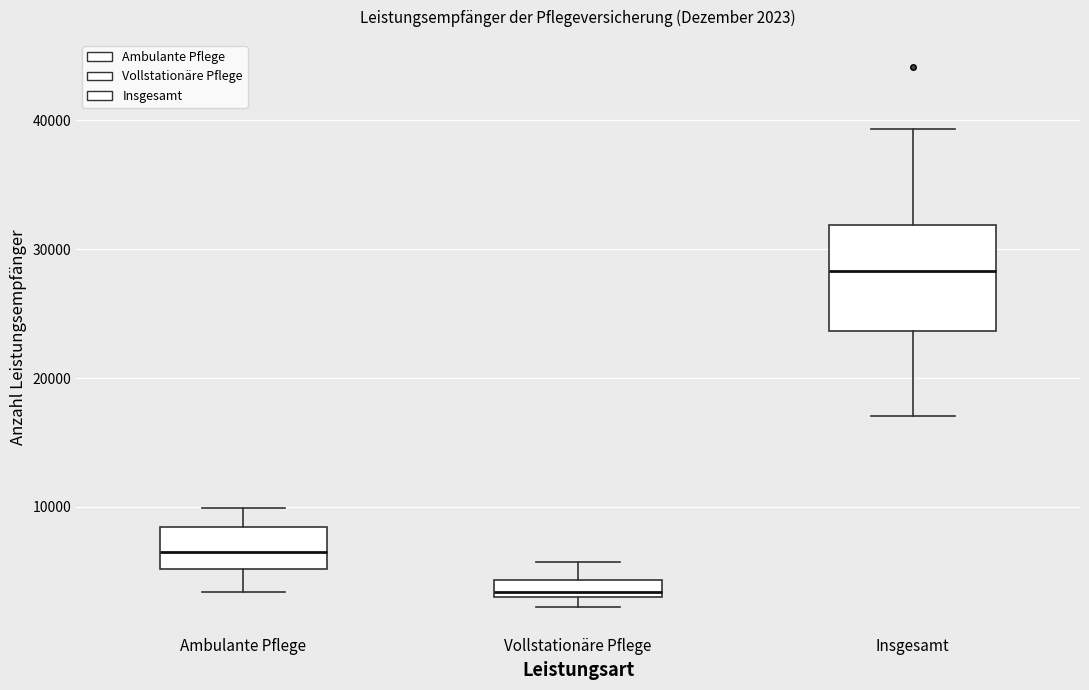

Which box is the tallest, from its lower edge to its upper edge?

Insgesamt